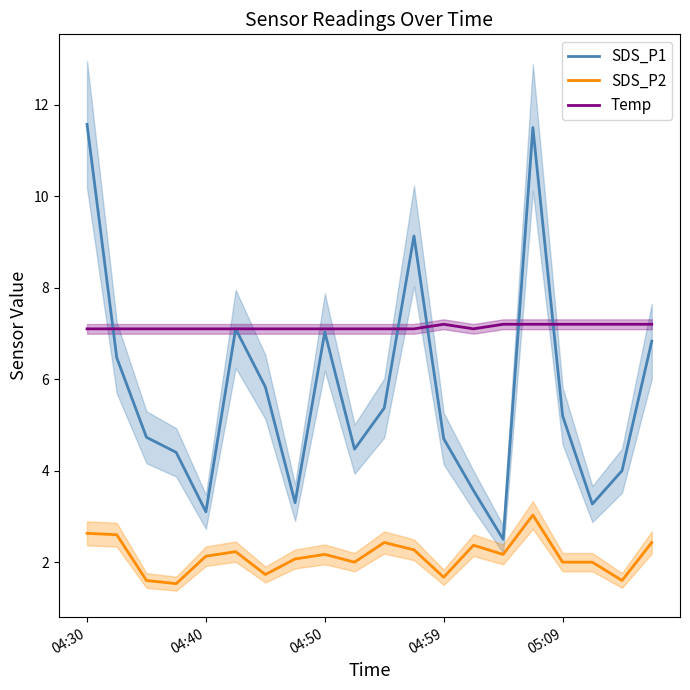

Reading left to right, transcribe all the data shown in this chart.

SDS_P1: 11.6	6.5	4.7	4.4	3.1	7.1	5.8	3.3	7.0	4.5	5.4	9.1	4.7	3.6	2.5	11.5	5.2	3.3	4.0	6.8
SDS_P2: 2.6	2.6	1.6	1.5	2.1	2.2	1.7	2.1	2.2	2.0	2.4	2.3	1.7	2.4	2.2	3.0	2.0	2.0	1.6	2.4
Temp: 7.1	7.1	7.1	7.1	7.1	7.1	7.1	7.1	7.1	7.1	7.1	7.1	7.2	7.1	7.2	7.2	7.2	7.2	7.2	7.2